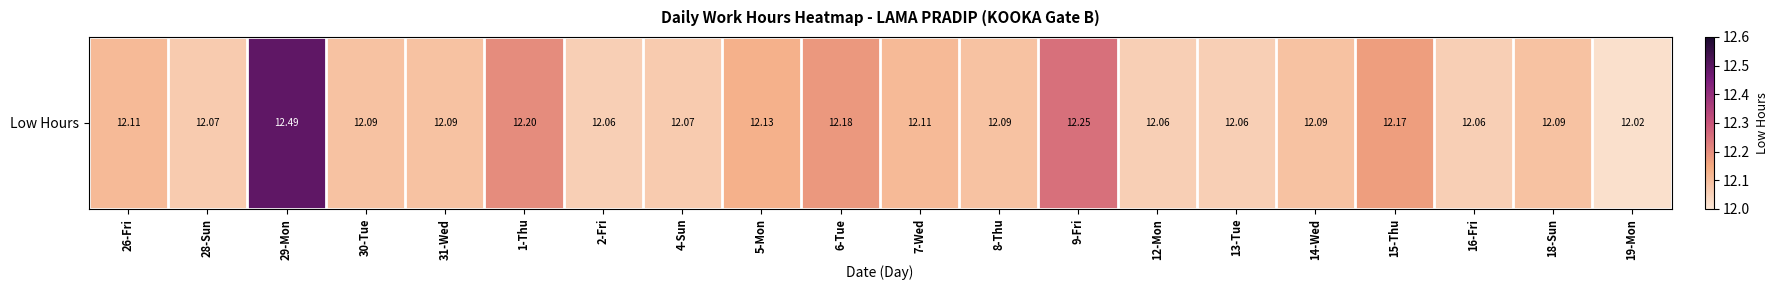

The chart shows a value of 6.2 at 16-Fri. True or false?

False